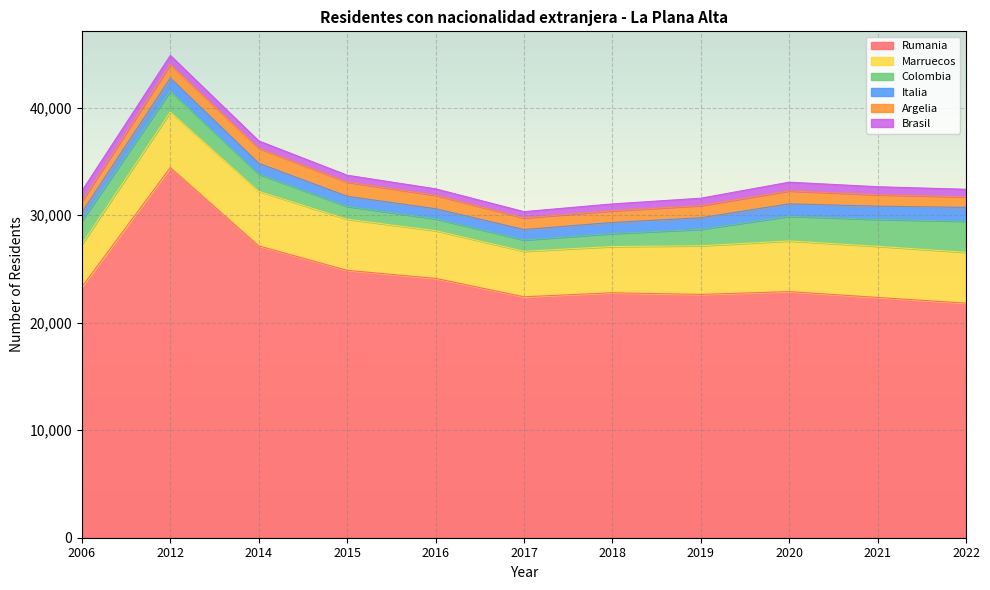

In Argelia, how many points are lower than both neighbors (excluding endpoints)?

1